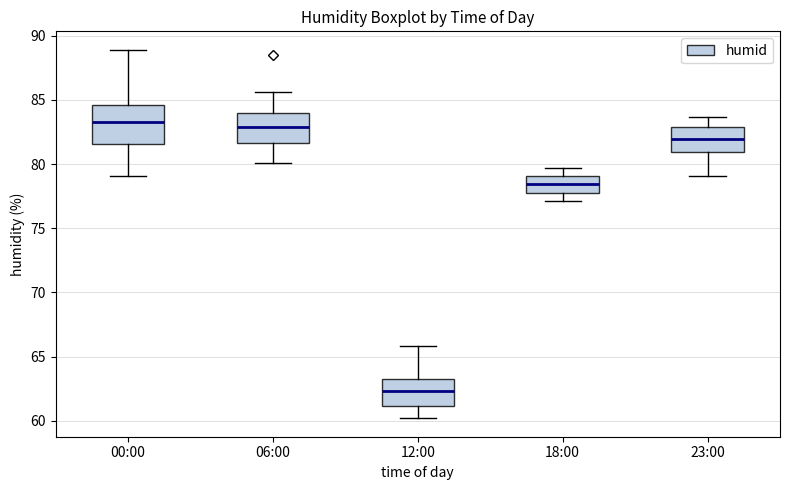

Reading left to right, read every box against the y-axis: the position of its median line, the range the box covers, and the ends of its whiskers. The values are not printed on the chart, so give them approximately, as read against the axis.

00:00: median 83.5, box 81.5 to 84.5, whiskers 79.0 to 89.0
06:00: median 83.0, box 81.5 to 84.0, whiskers 80.0 to 85.5
12:00: median 62.5, box 61.0 to 63.5, whiskers 60.0 to 66.0
18:00: median 78.5, box 77.5 to 79.0, whiskers 77.0 to 79.5
23:00: median 82.0, box 81.0 to 83.0, whiskers 79.0 to 83.5